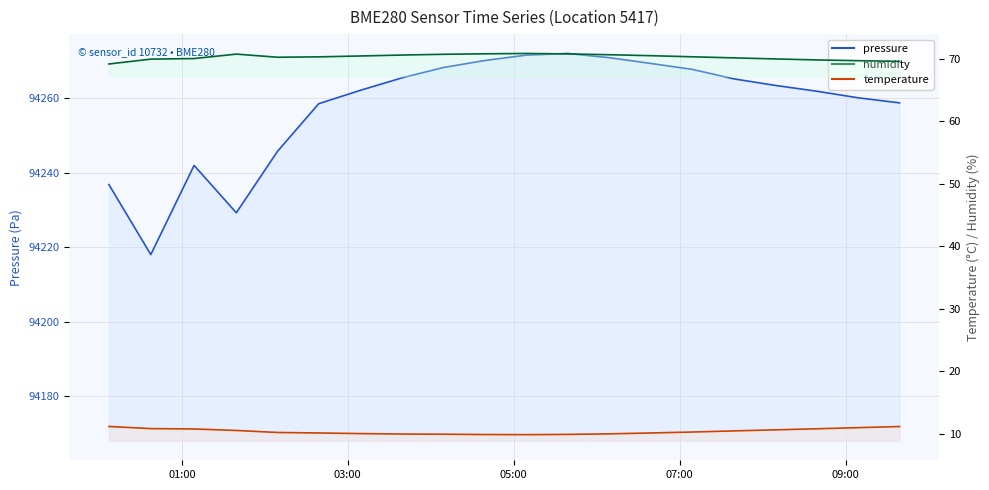

True or false: pressure and temperature cross at least once.

False